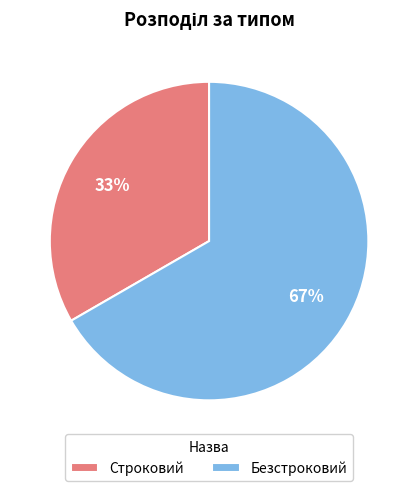

To the nearest percent, what is the average slice percentage?

50%